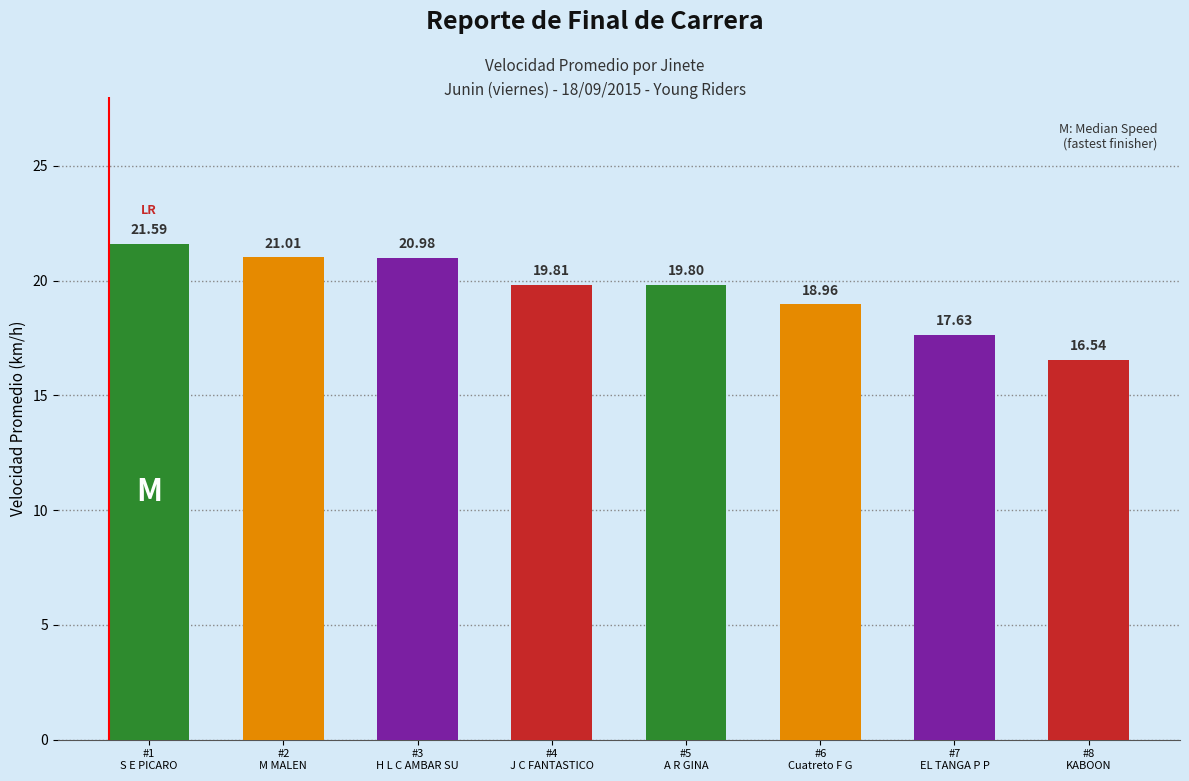

What is the maximum value shown in the chart?

21.6